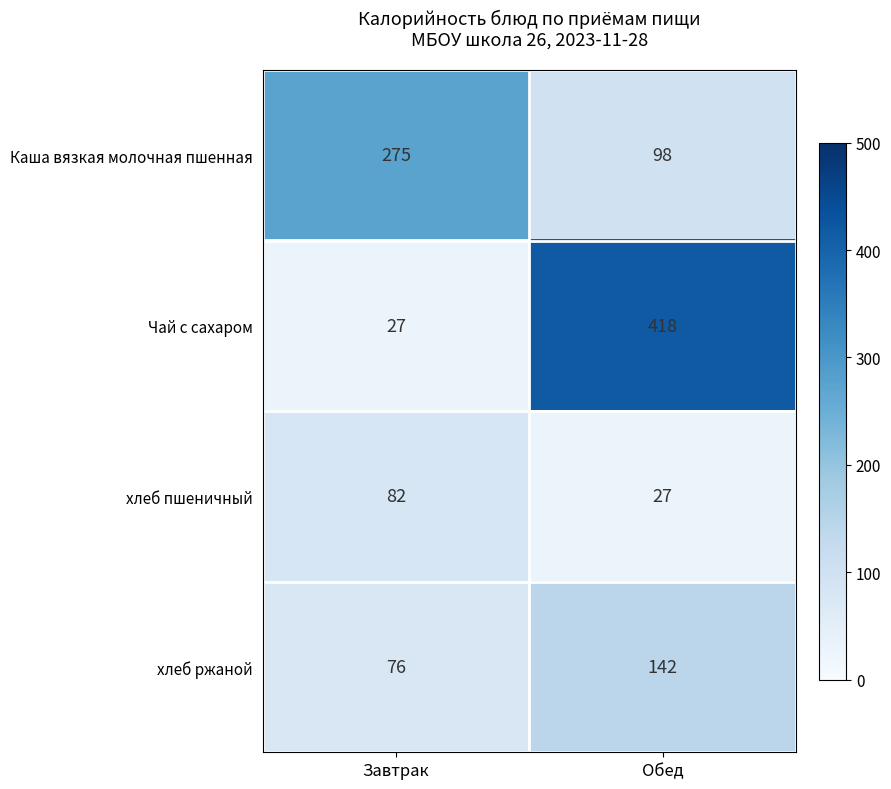

At which label does хлеб ржаной reach its peak?

Обед